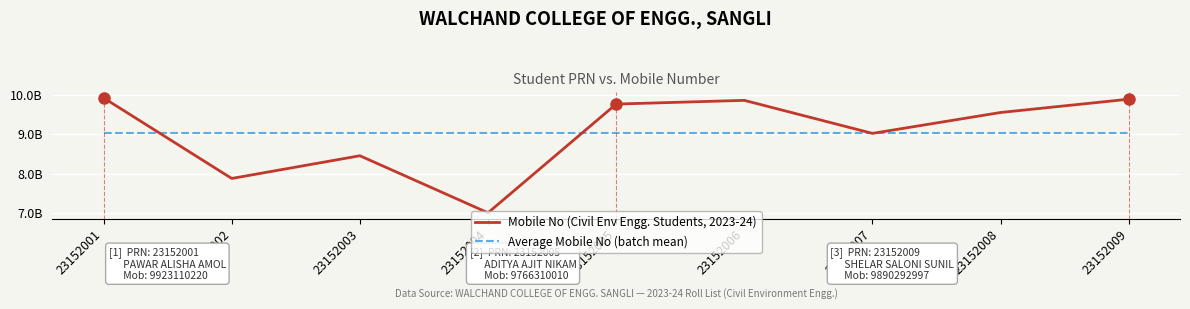

Reading left to right, extract all data points from this chart.

Mobile No (Civil Env Engg. Students, 2023-24): 9923110220.0	7875421919.0	8452867447.0	7002673774.0	9766310010.0	9860766963.0	9021269030.0	9552297647.0	9890292997.0
Average Mobile No (batch mean): 9038334445.2	9038334445.2	9038334445.2	9038334445.2	9038334445.2	9038334445.2	9038334445.2	9038334445.2	9038334445.2